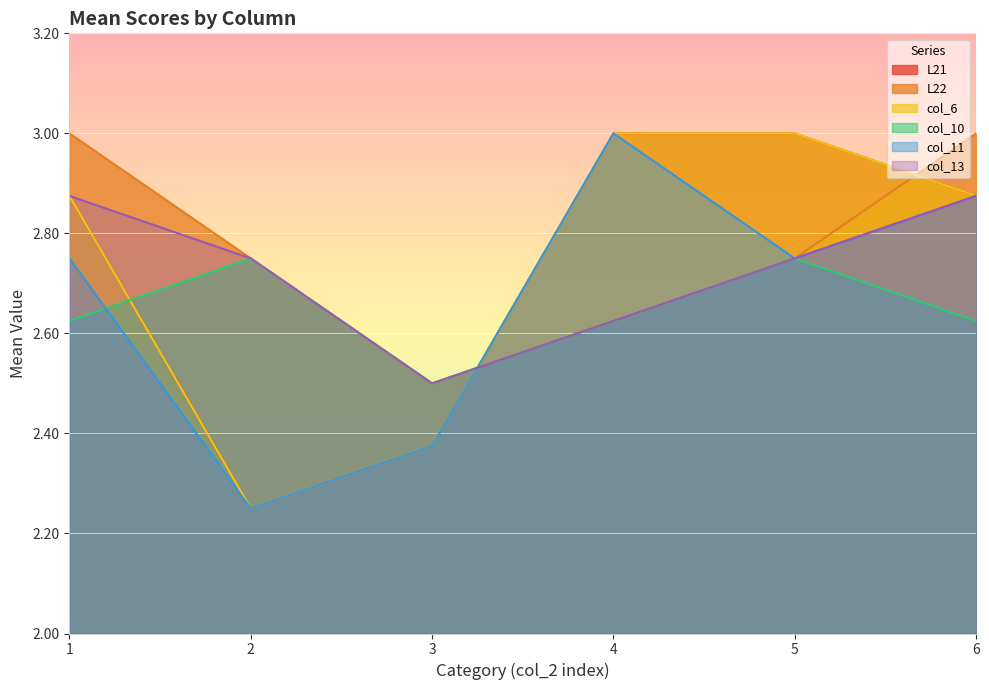

How many col_13 values are between 2 and 3?

6